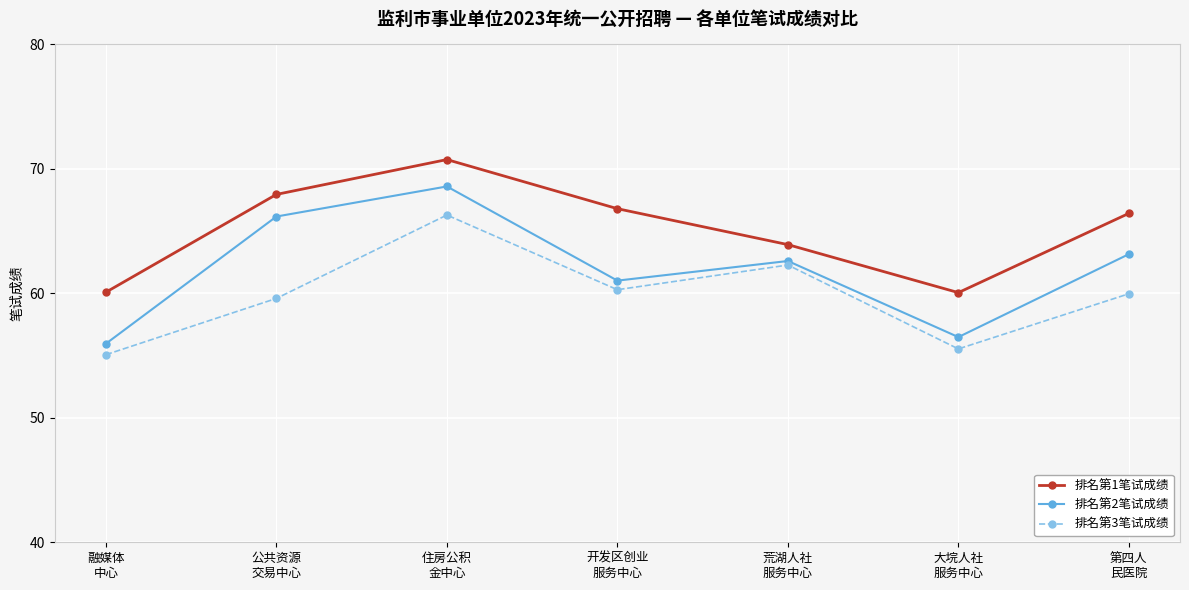

What are all the series names shown in the legend?

排名第1笔试成绩, 排名第2笔试成绩, 排名第3笔试成绩